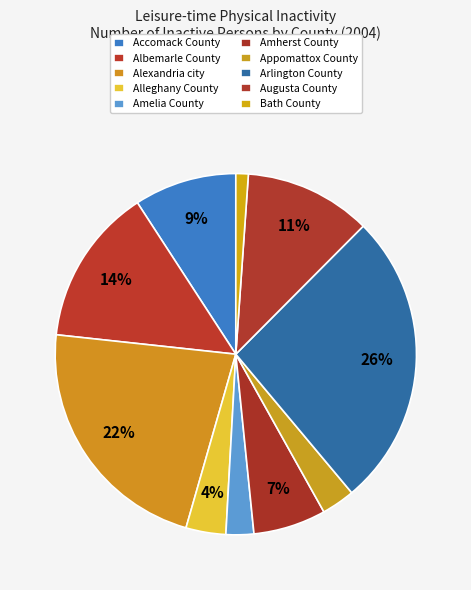

Is Bath County the majority of the pie?

No